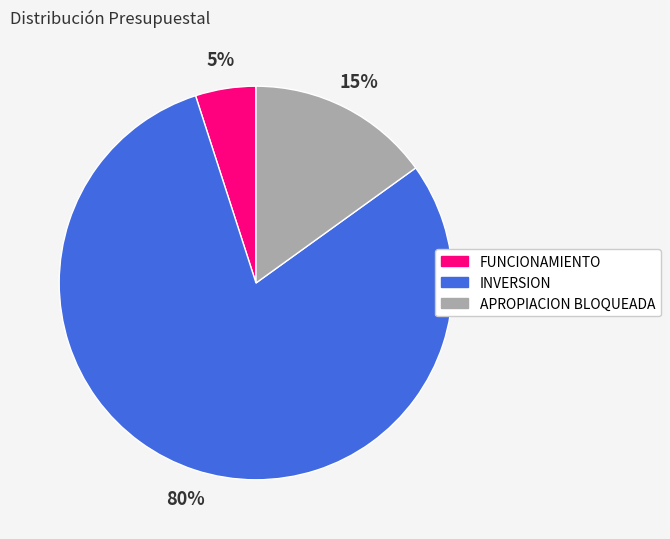

Combined, do APROPIACION BLOQUEADA and FUNCIONAMIENTO account for over 50%?

No